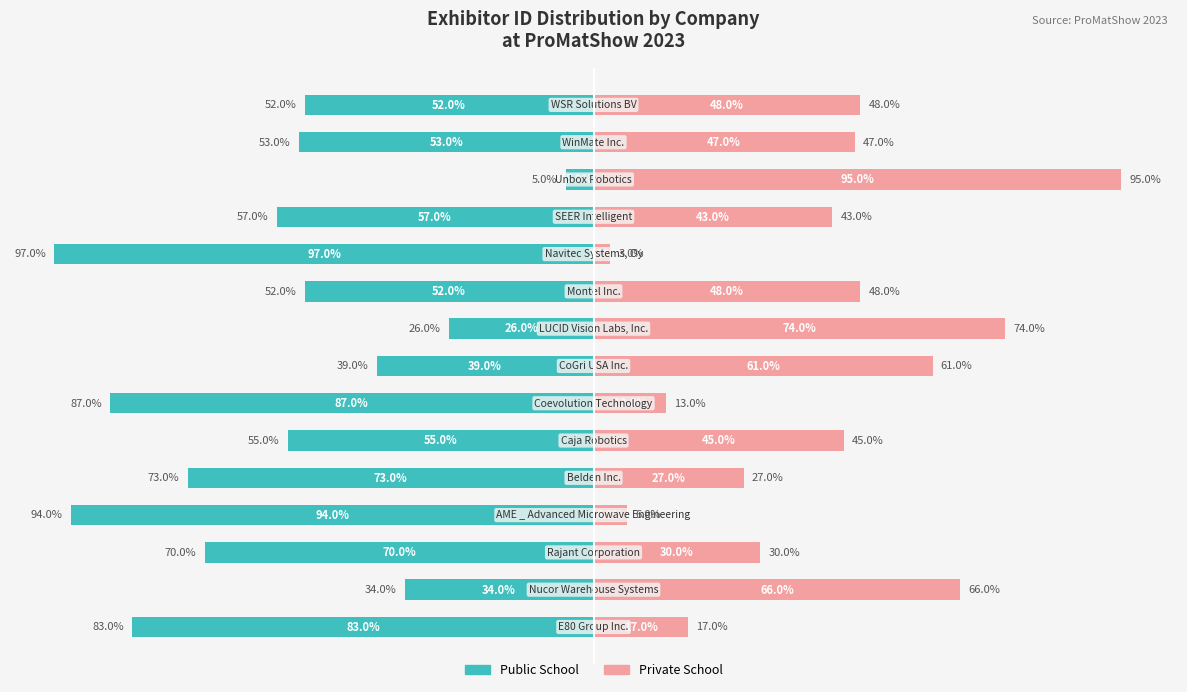

Reading left to right, what are all the values shown in this chart?

Public School: -83	-34	-70	-94	-73	-55	-87	-39	-26	-52	-97	-57	-5	-53	-52
Private School: 17	66	30	6	27	45	13	61	74	48	3	43	95	47	48